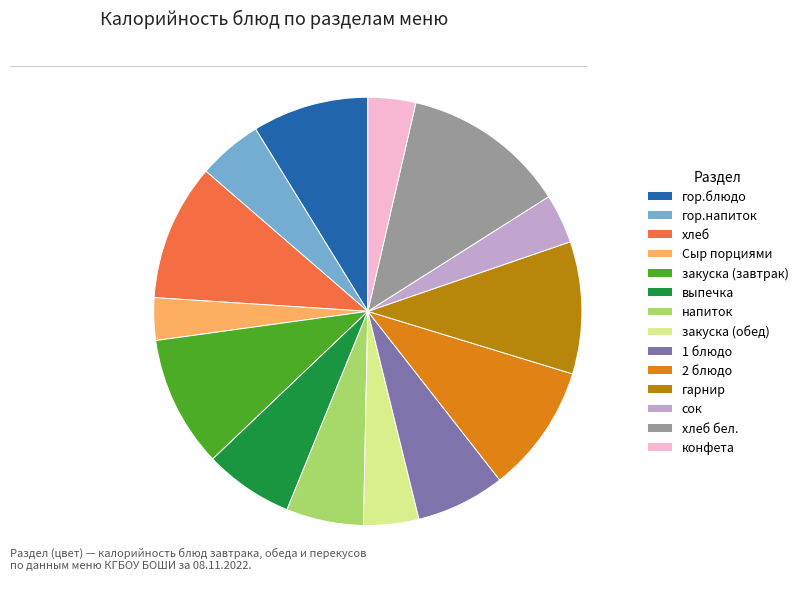

Is there any slice that represents more than half of the pie?

No